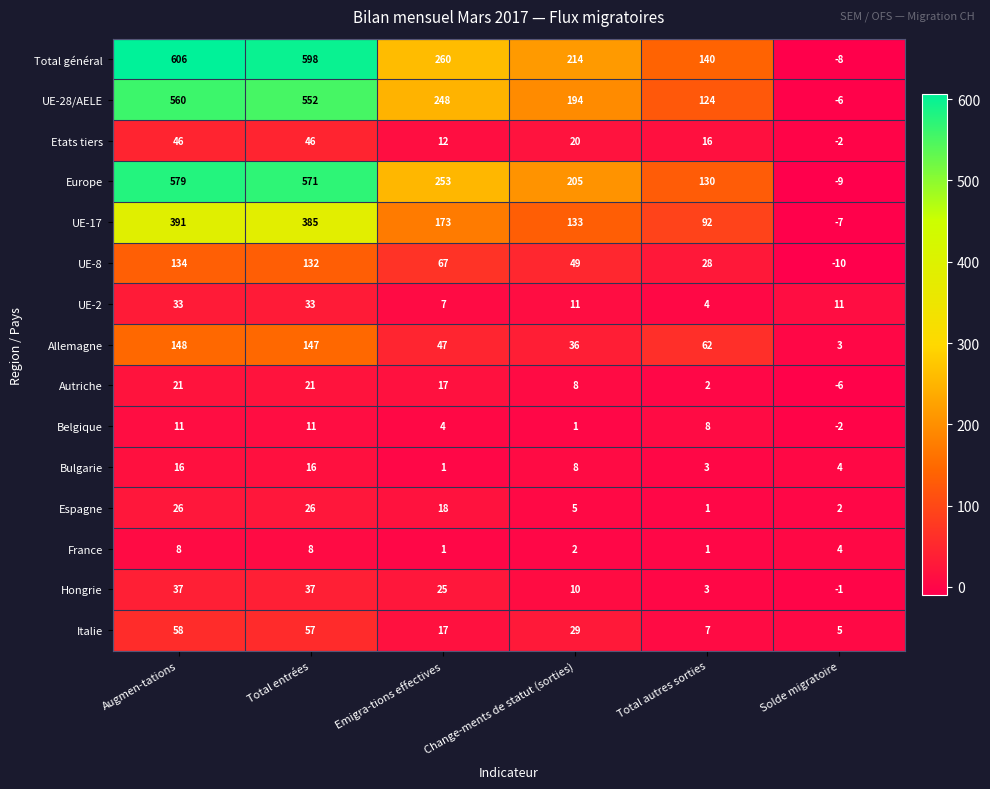

The value of Italie at Emigra-tions effectives is 17. True or false?

True